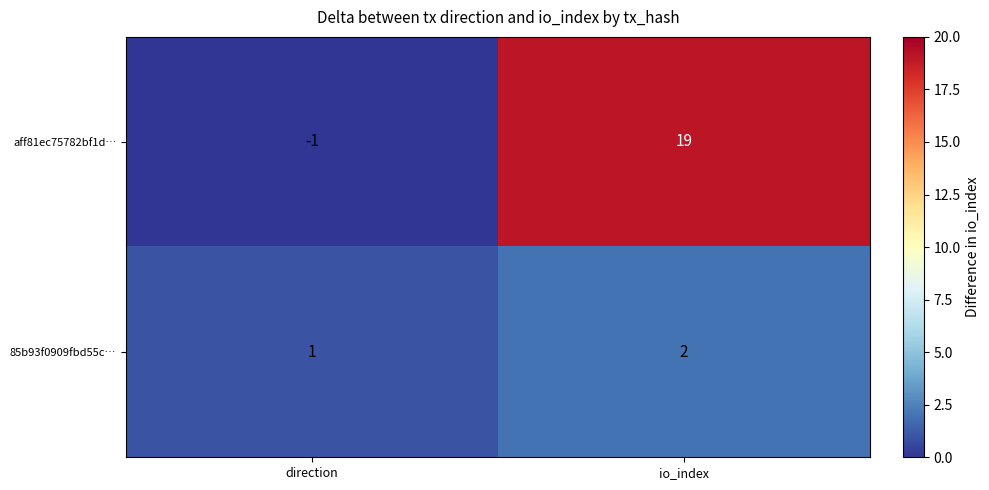

At io_index, list the series in order from largest to smallest.

aff81ec75782bf1d…, 85b93f0909fbd55c…